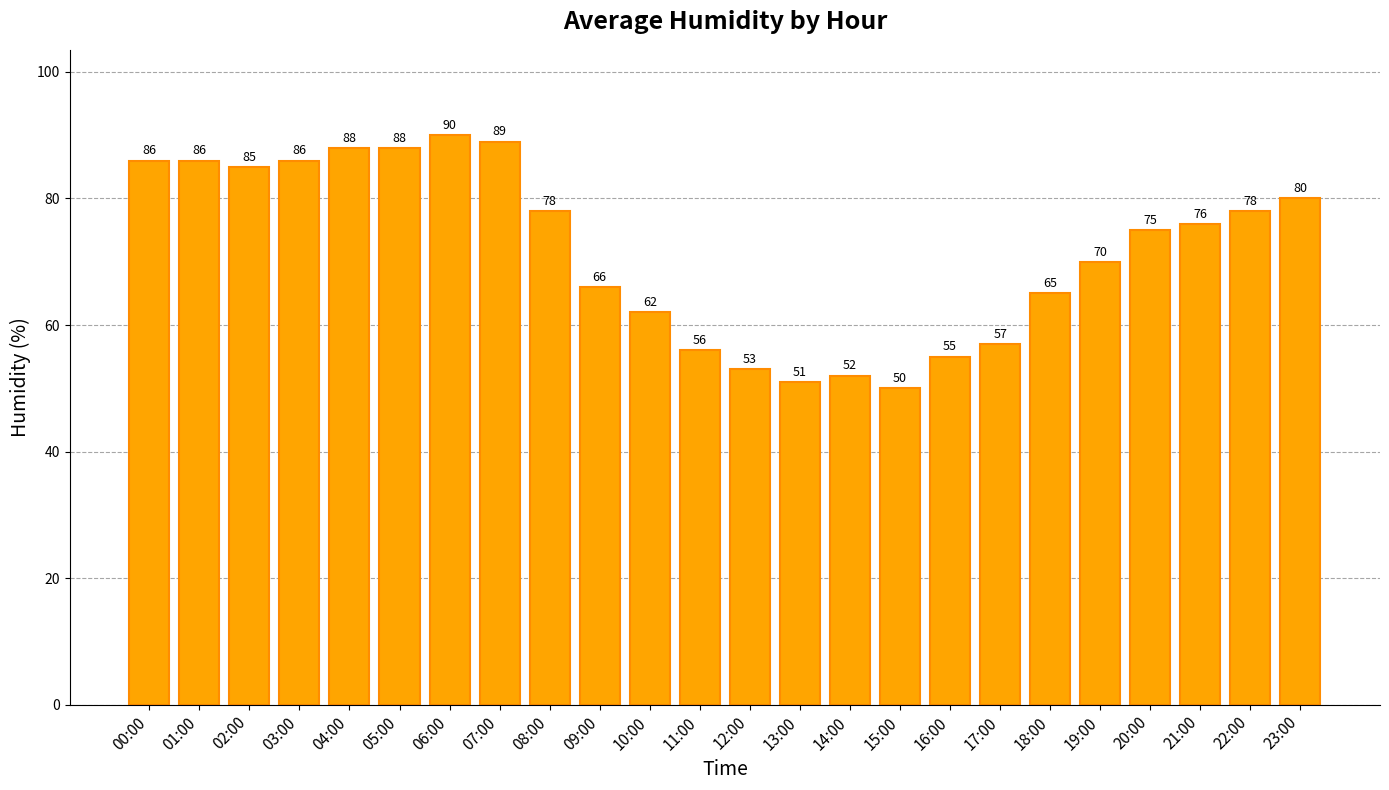

Between 02:00 and 11:00, which is larger?

02:00